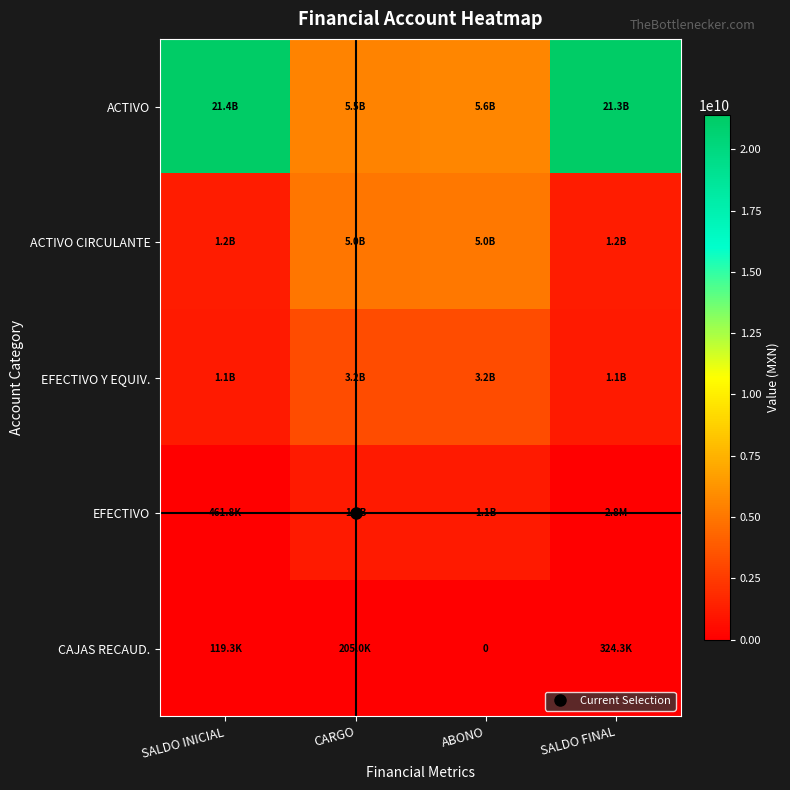

What is the lowest value of the EFECTIVO series?

461787.4